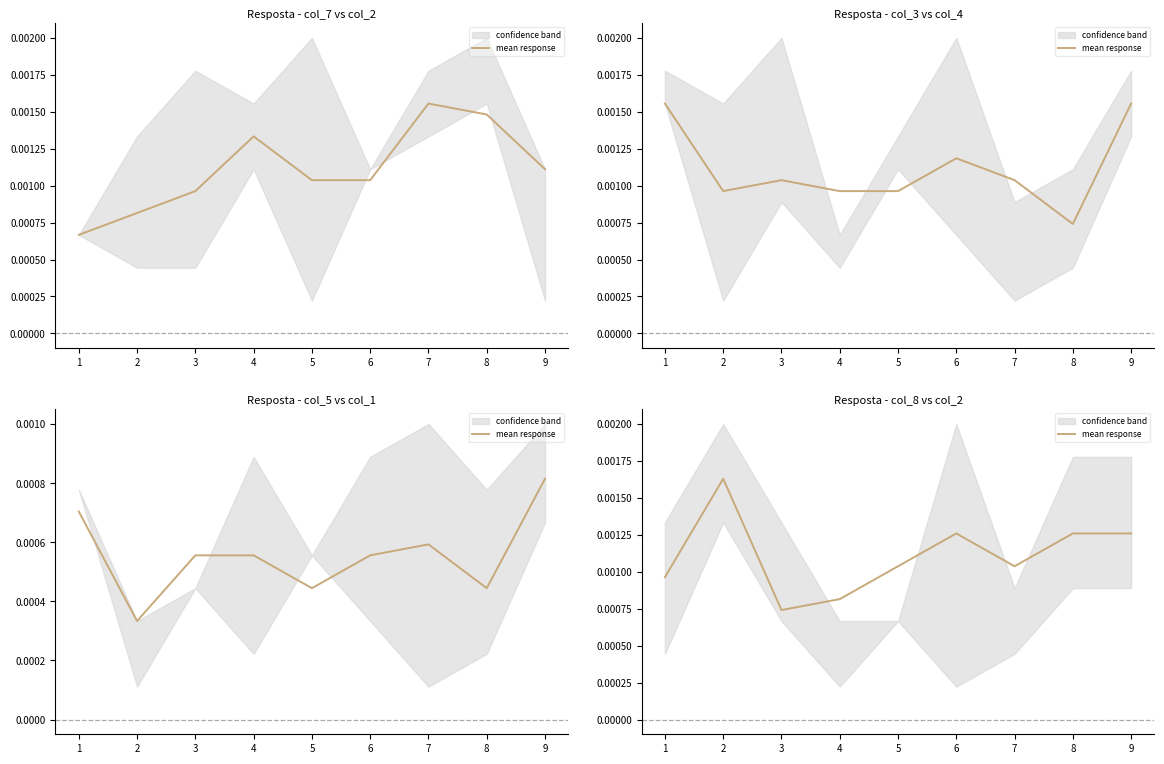

Reading left to right, list all the values displayed in this chart.

1=0.0	2=0.0	3=0.0	4=0.0	5=0.0	6=0.0	7=0.0	8=0.0	9=0.0